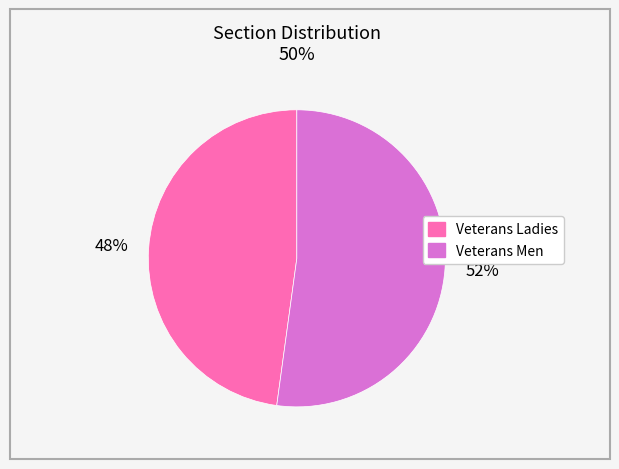

To the nearest percent, what is the combined percentage of Veterans Ladies and Veterans Men?

100%